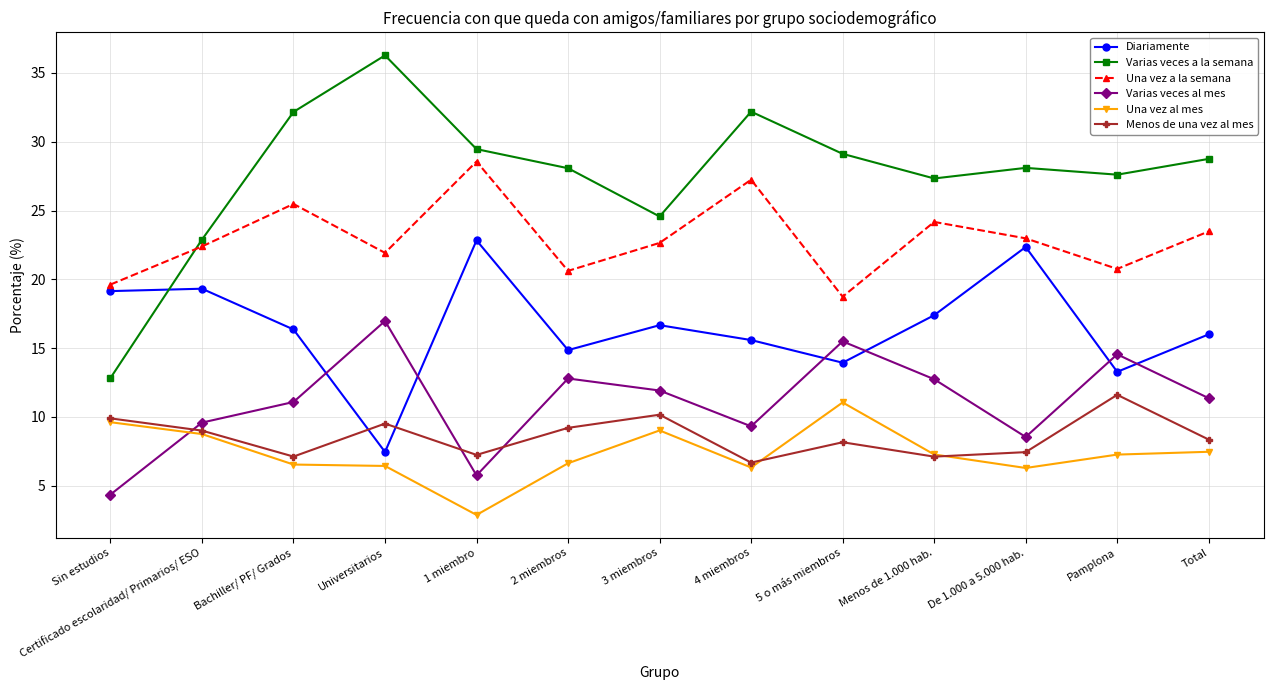

How many categories are shown in the chart?

13